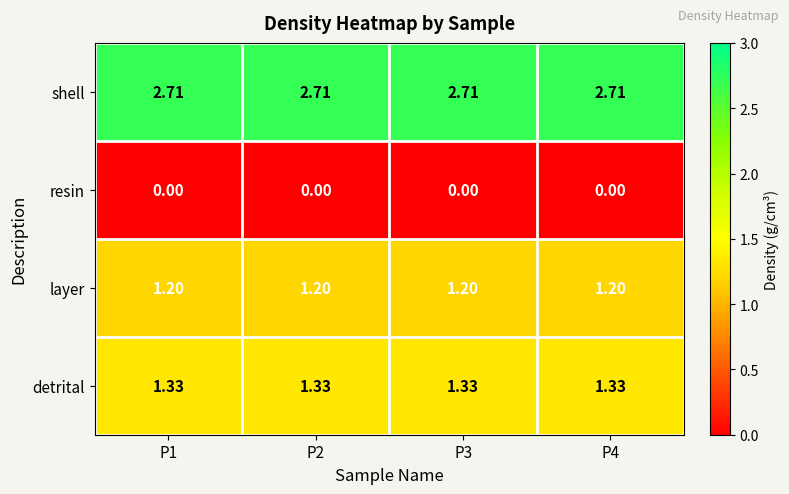

Is the value of resin at P4 greater than the value of detrital at P1?

No